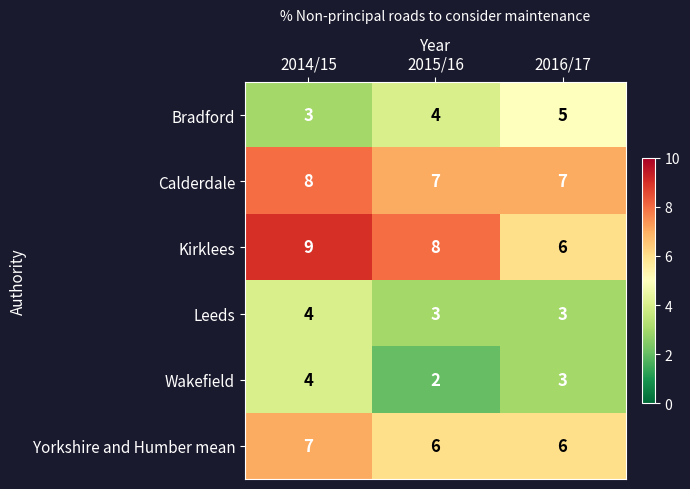

How many distinct data groups are displayed?

6